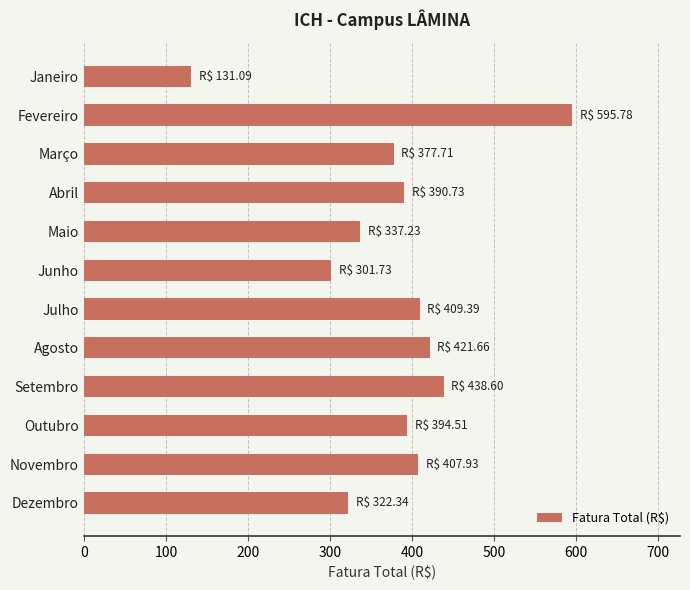

What is the smallest value displayed?

131.1